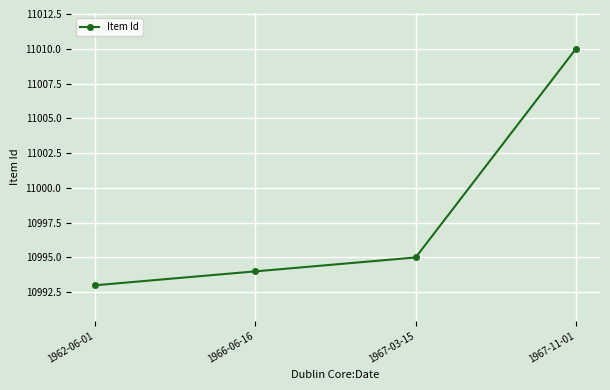

True or false: the data has more than 0 interior local peaks.

False